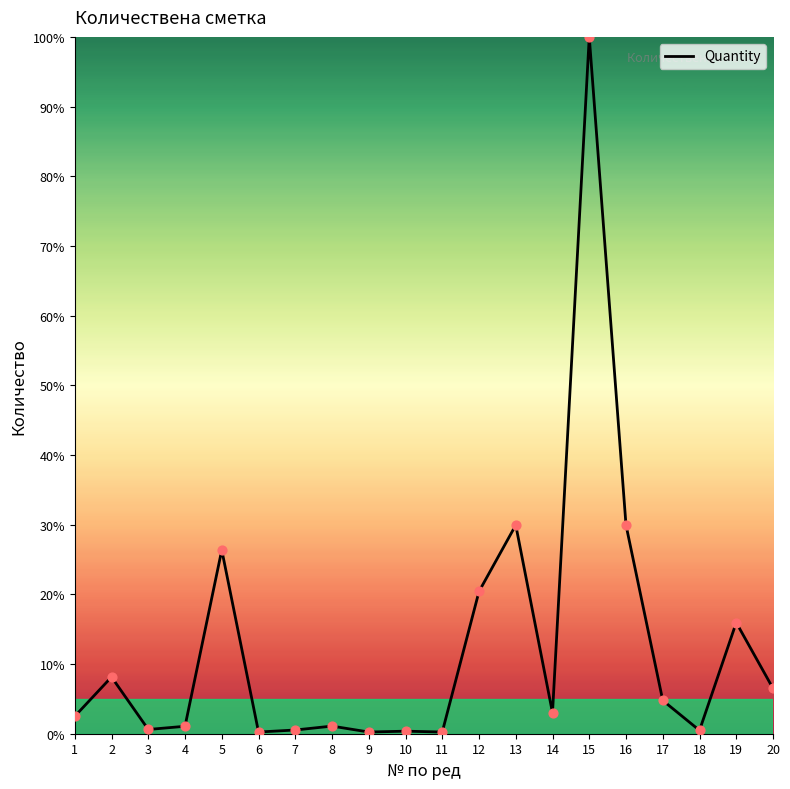

What is the ratio of the value at 10 to the value at 8?

0.3